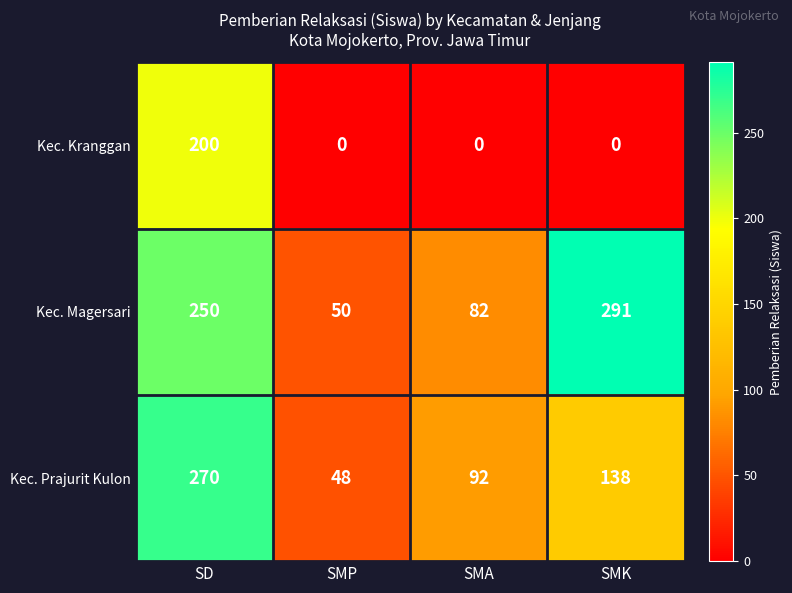

Count the number of categories in the chart.

4